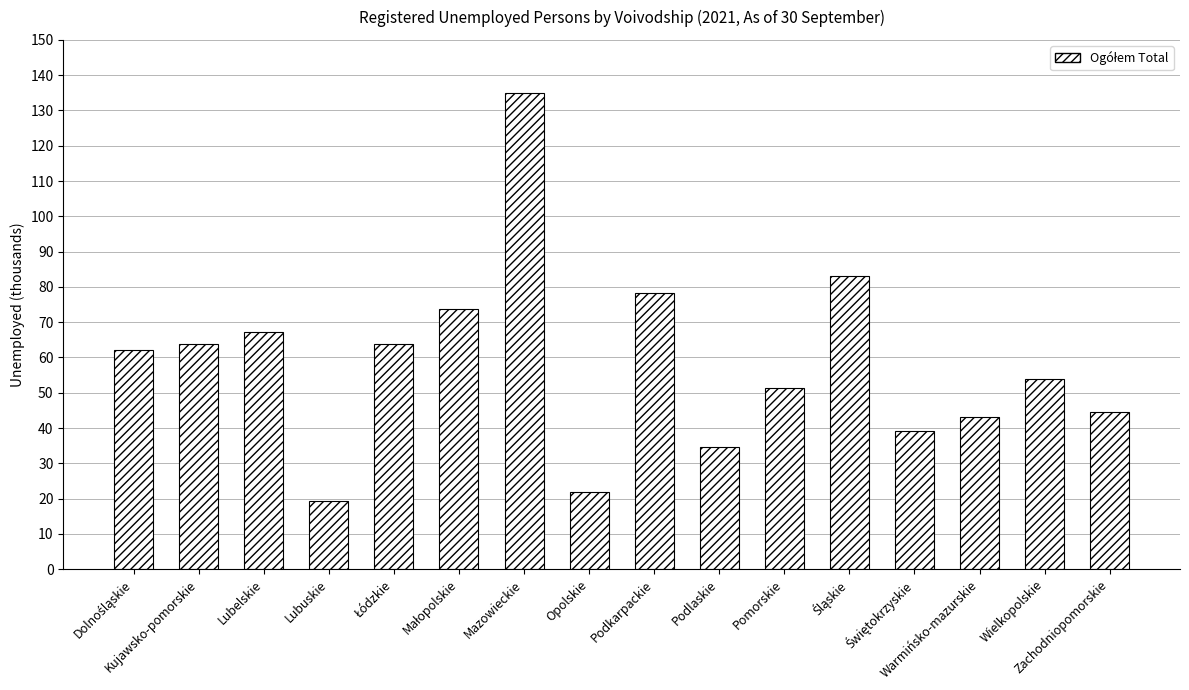

What is the value of the 16th bar from the left?

44.5